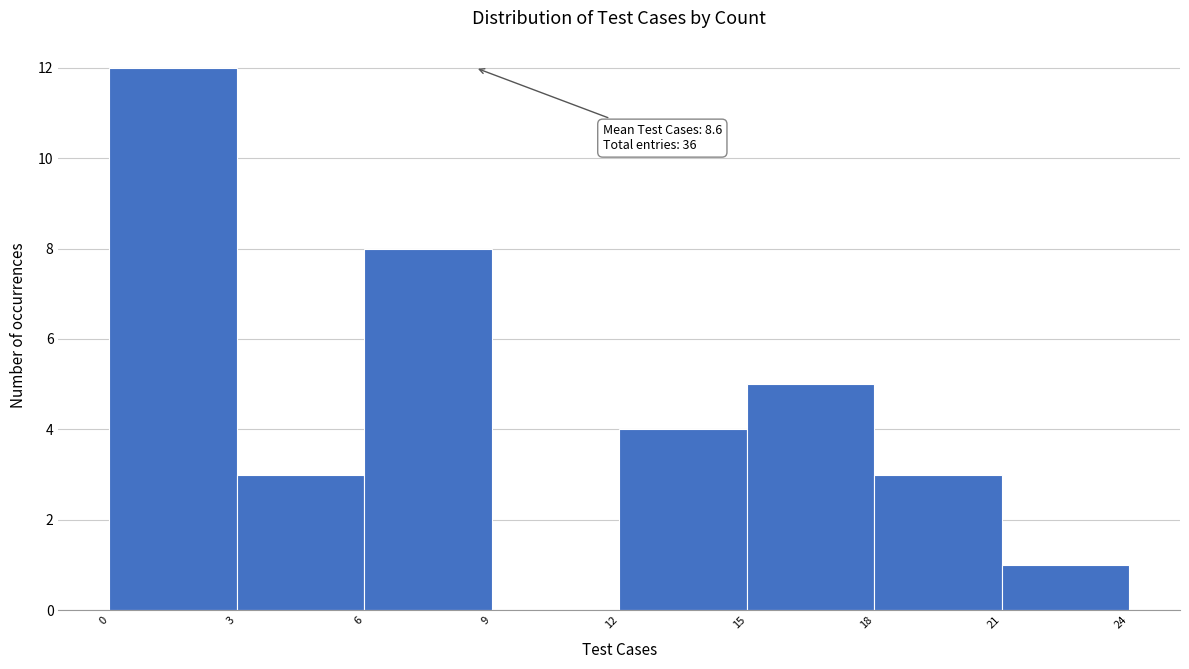

Which range on the x-axis has the tallest bar?

0 to 3